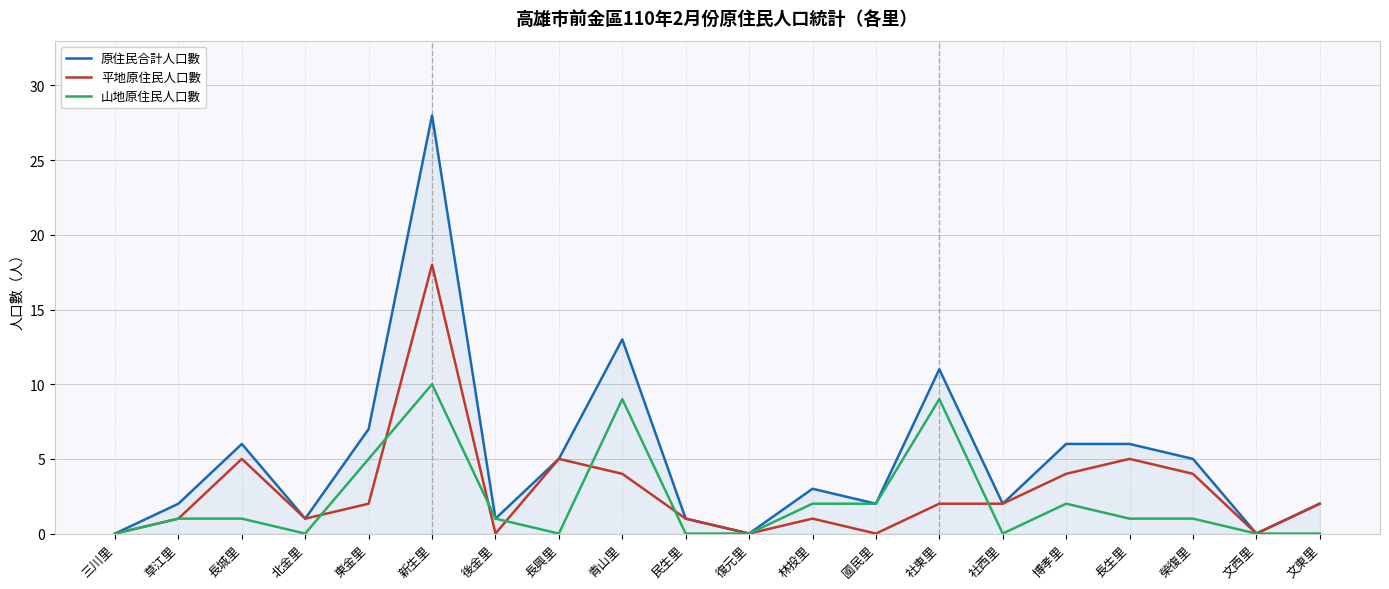

Is it true that 平地原住民人口數 equals 1 at 社東里?

False